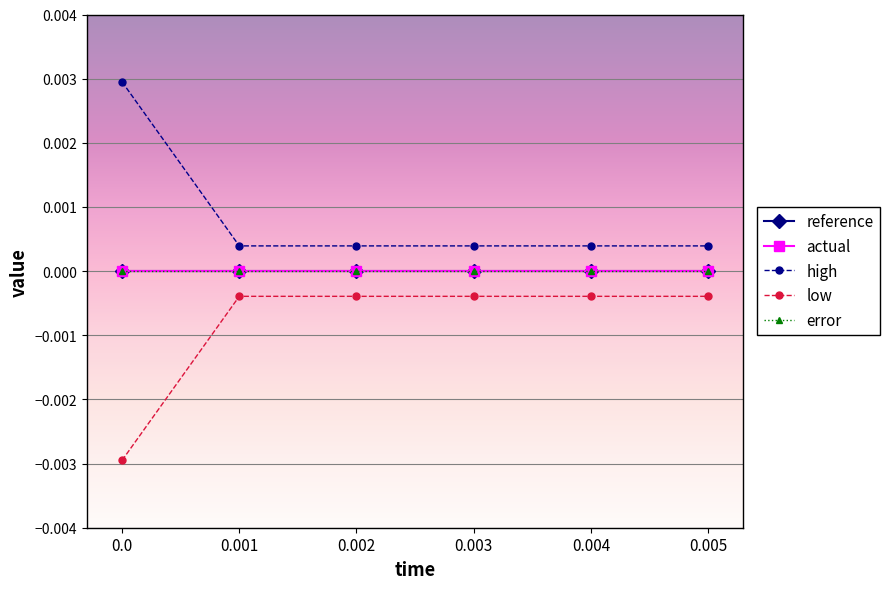

How many lines are shown in the chart?

5